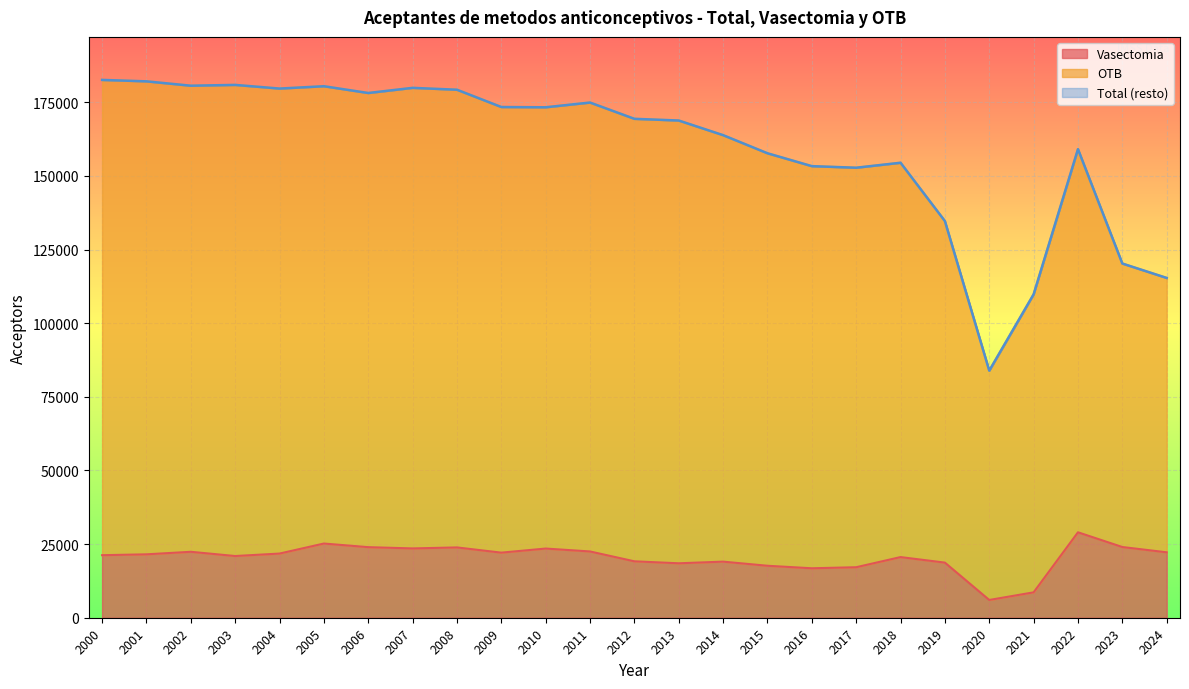

What is the sum of all Vasectomia values?

509970